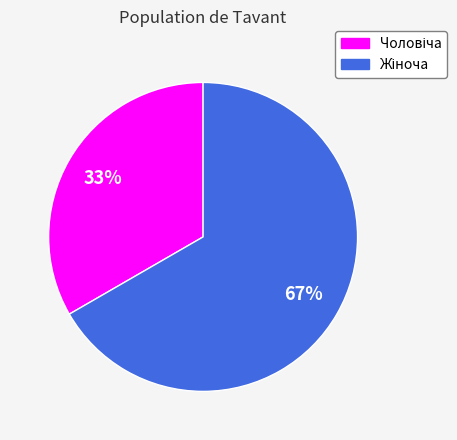

To the nearest percent, what is the average slice percentage?

50%